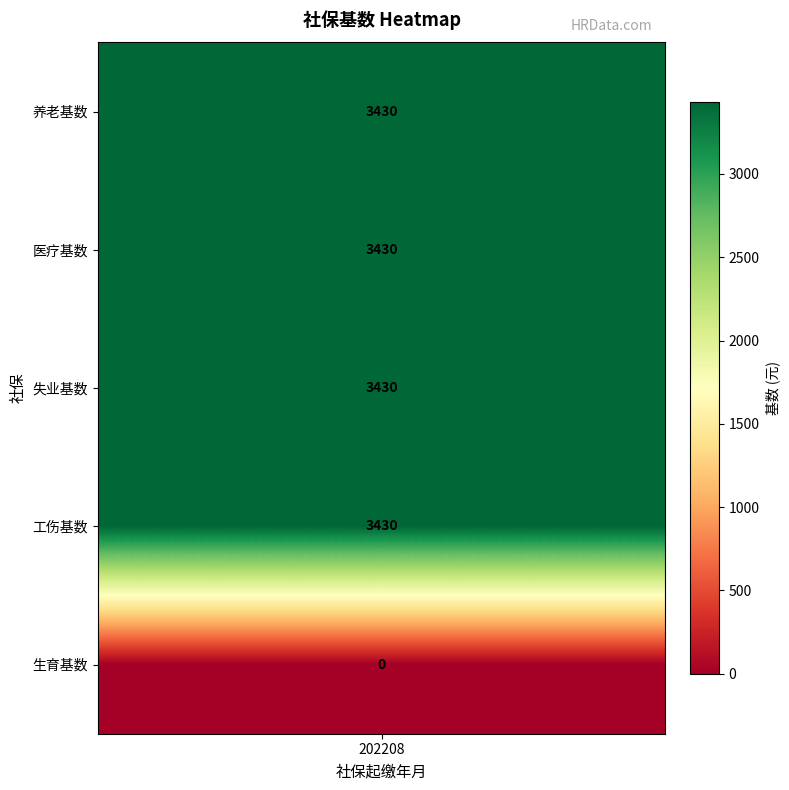

What is the greatest value displayed?

3430